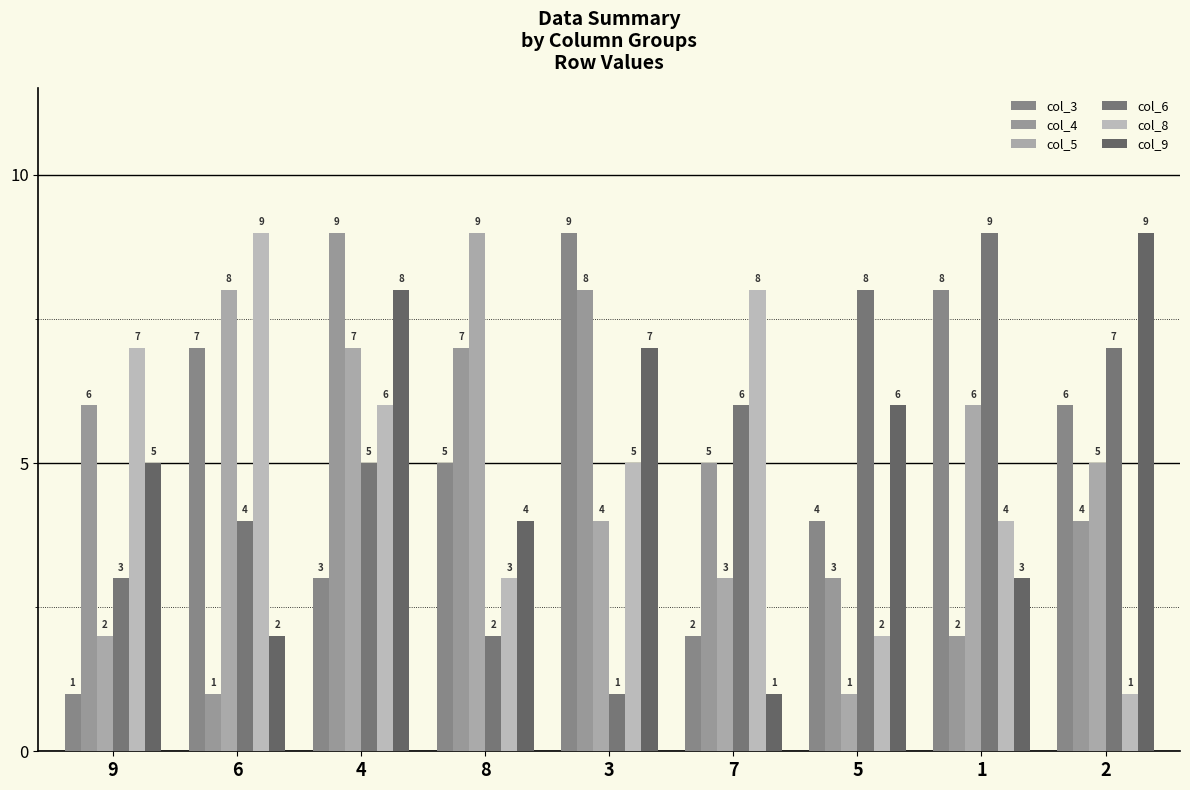

What position from the right is 2?

1